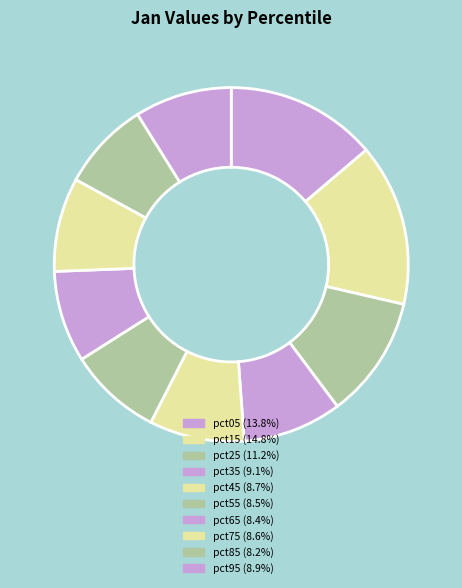

Count the number of slices in the pie.

10